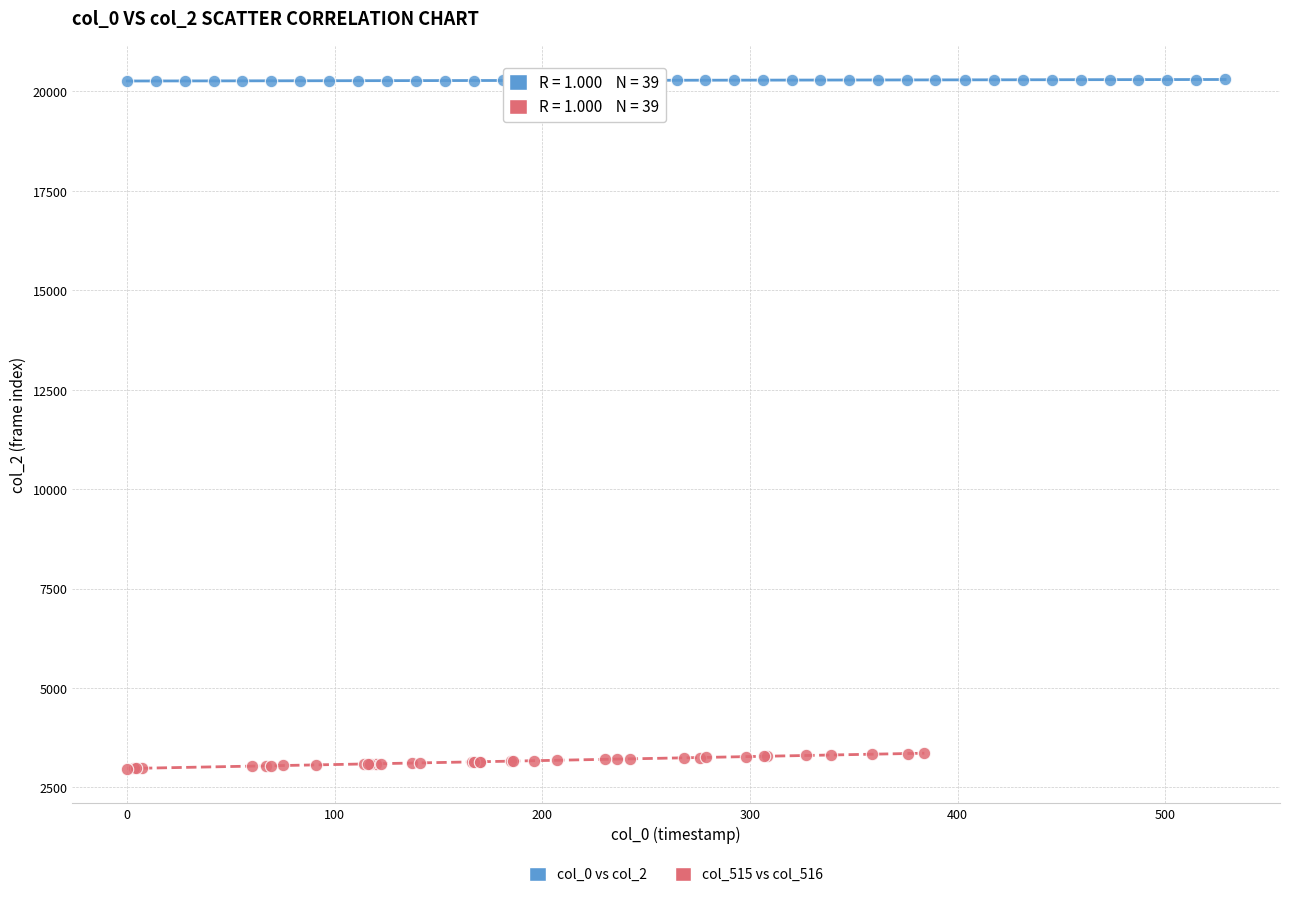

Which series reaches the minimum Y coordinate?

col_515 vs col_516